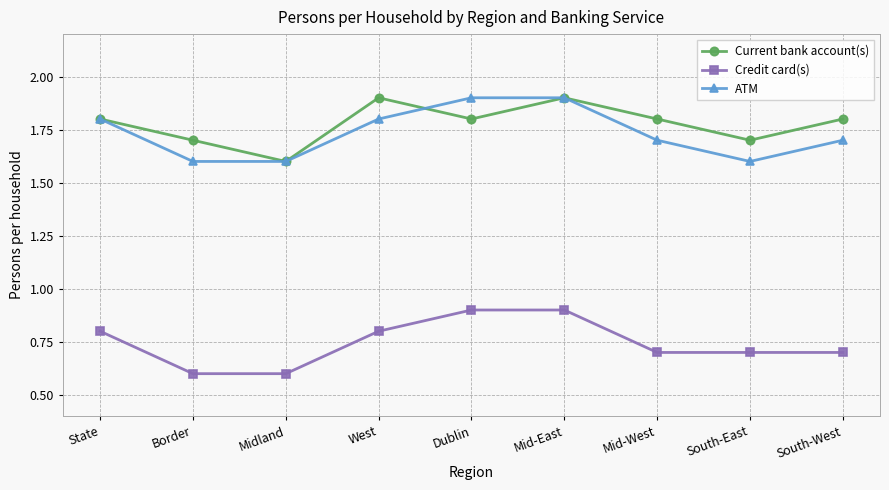

Reading left to right, what are all the values shown in this chart?

Current bank account(s): State=1.8	Border=1.7	Midland=1.6	West=1.9	Dublin=1.8	Mid-East=1.9	Mid-West=1.8	South-East=1.7	South-West=1.8
Credit card(s): State=0.8	Border=0.6	Midland=0.6	West=0.8	Dublin=0.9	Mid-East=0.9	Mid-West=0.7	South-East=0.7	South-West=0.7
ATM: State=1.8	Border=1.6	Midland=1.6	West=1.8	Dublin=1.9	Mid-East=1.9	Mid-West=1.7	South-East=1.6	South-West=1.7